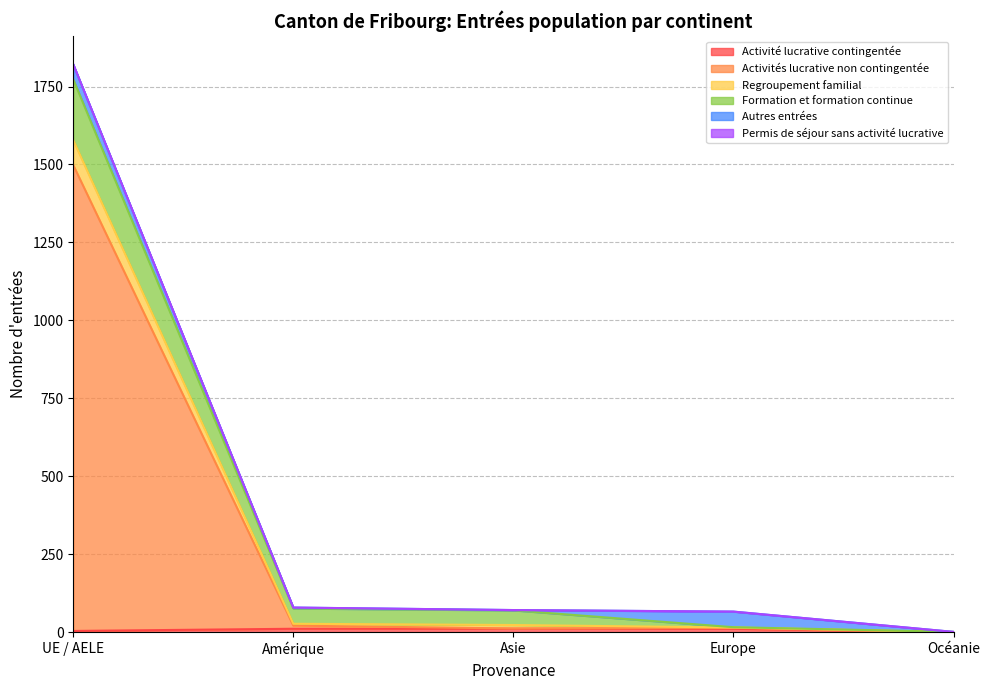

Where does the Activités lucrative non contingentée series first go above 14?

UE / AELE